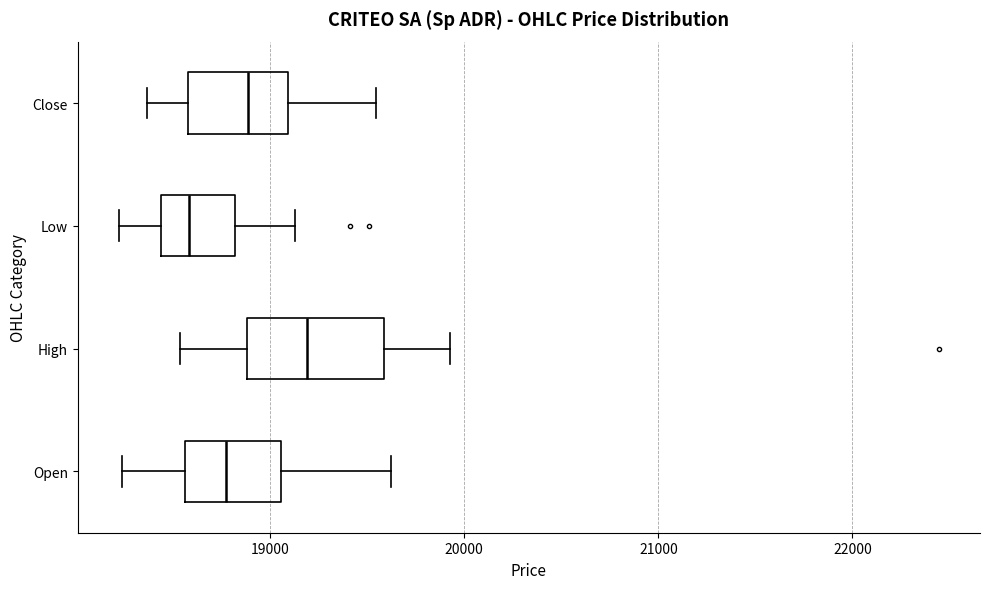

Where is the right edge of the box for High on the x-axis? The values are not printed on the chart, so give them approximately, as read against the axis.

19600